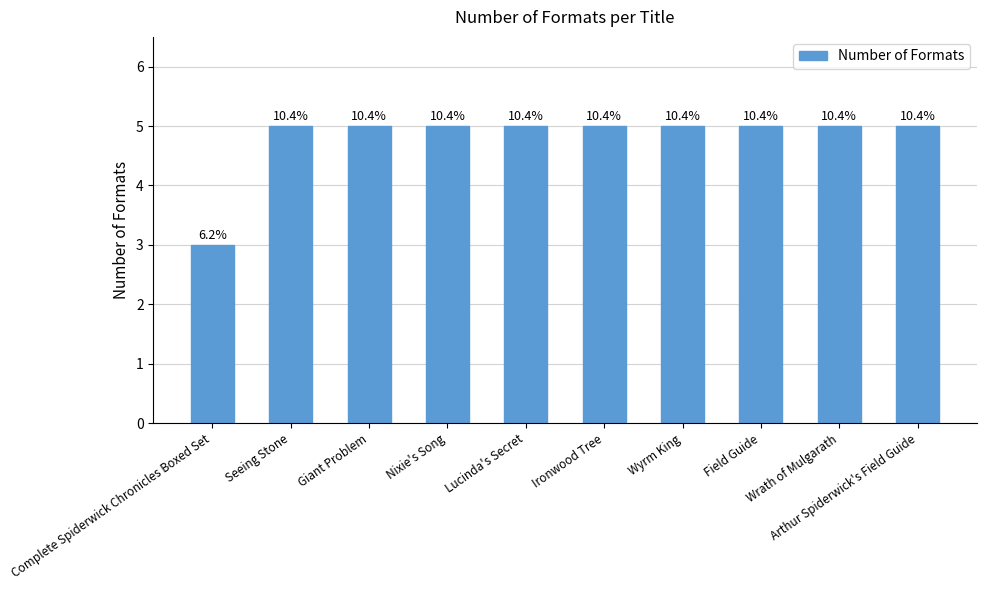

How many bars are there in total?

10